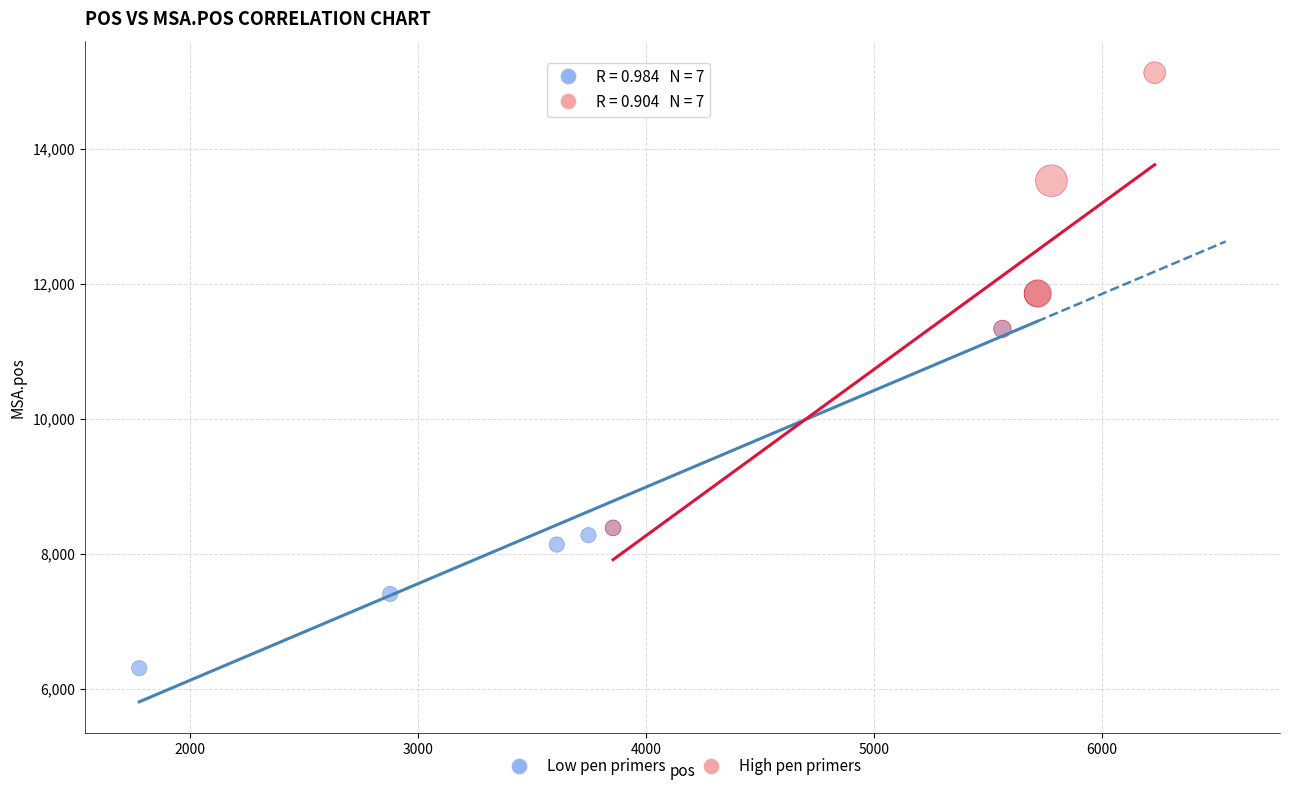

Which series contains the highest Y value?

High pen primers